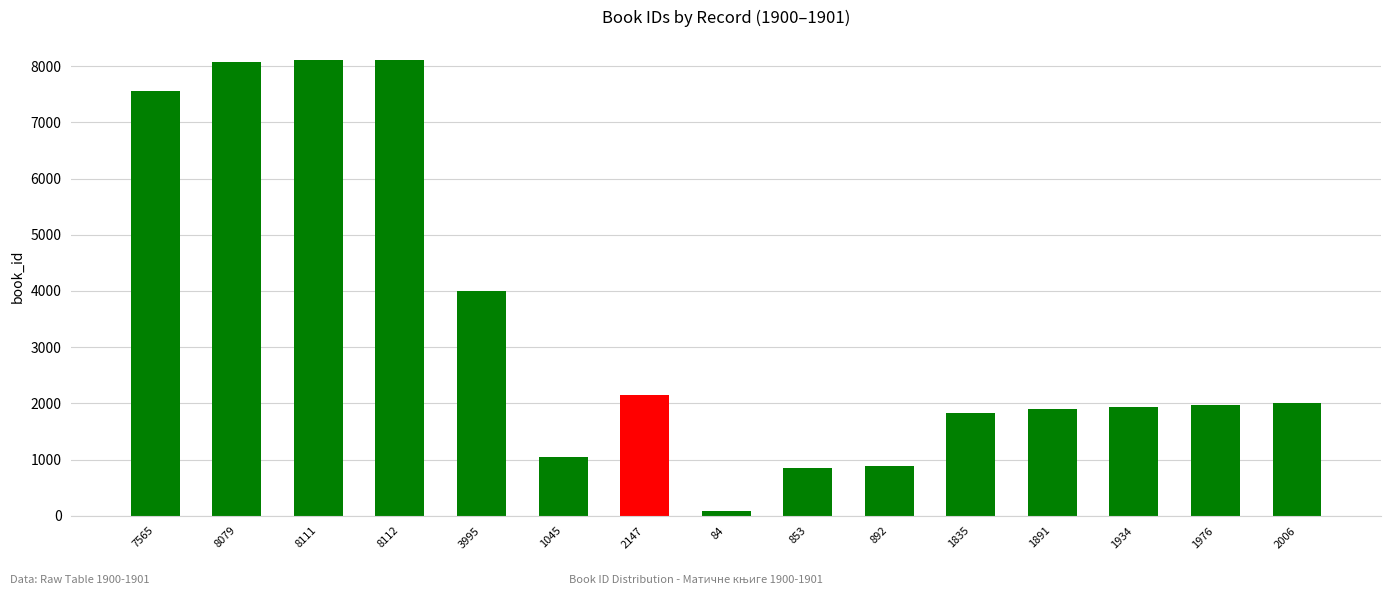

Read the value at 853, to the nearest 50.

850